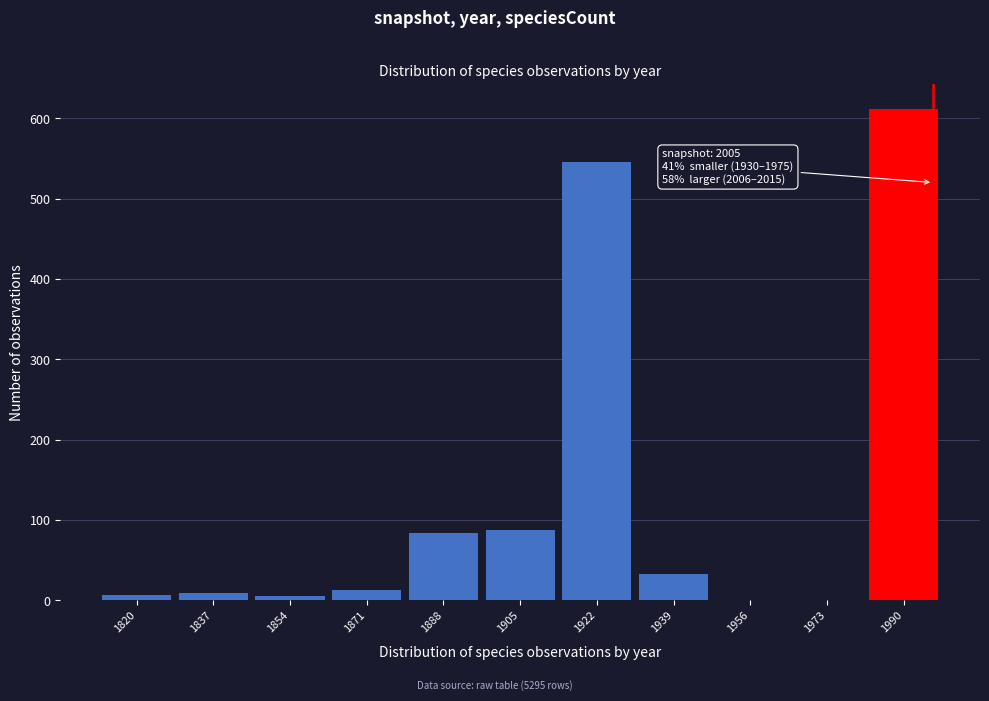

The value at 1990 is 612. True or false?

True